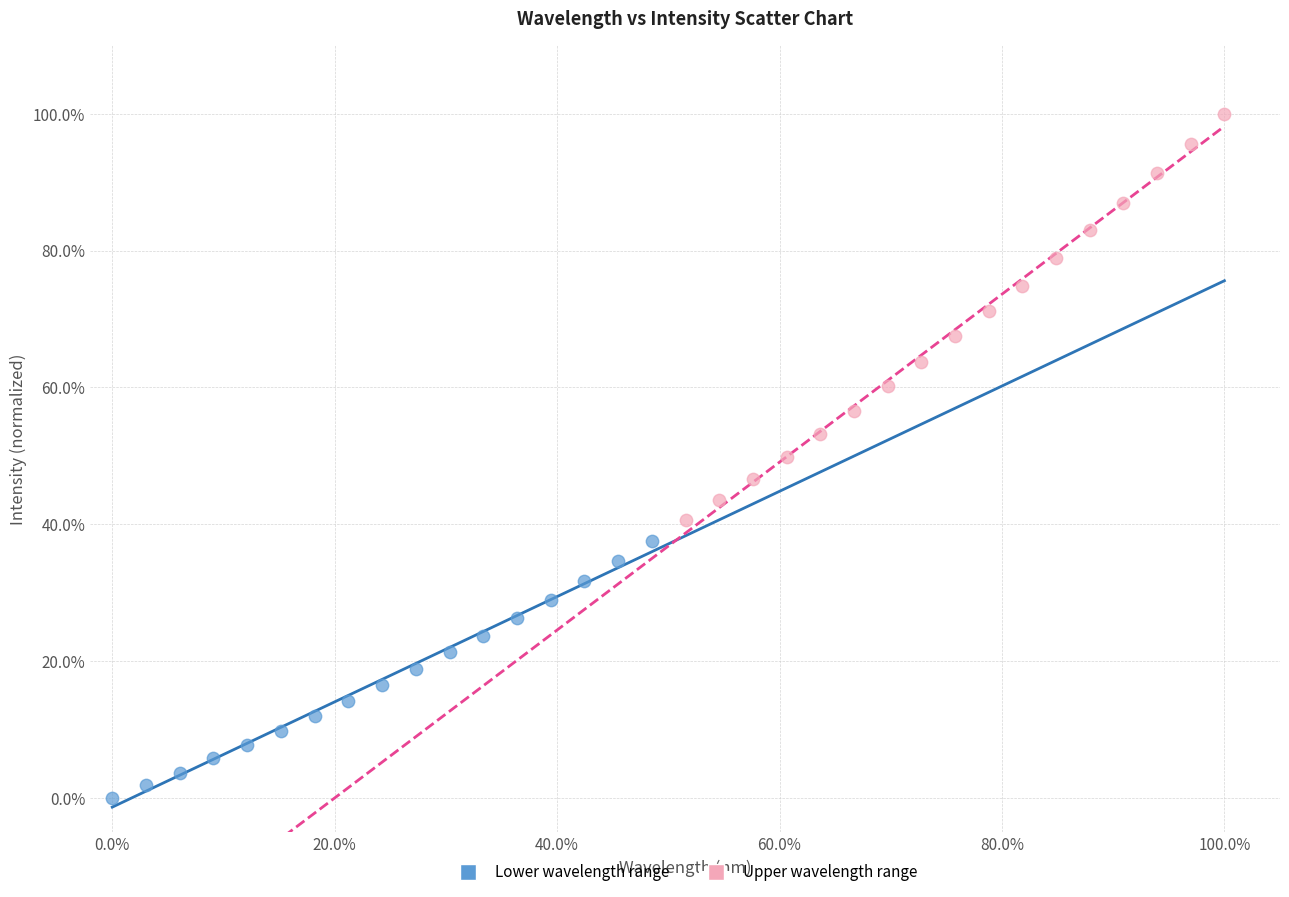

Which series contains the highest Y value?

Upper wavelength range